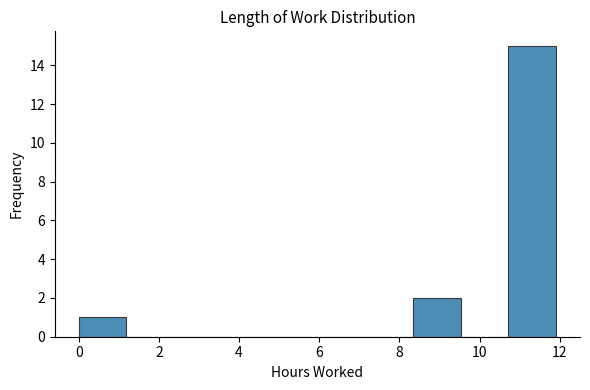

Reading left to right, list every bar in this chart as the range it spans on the x-axis followed by its height. Neither the bar edges nor the heights are printed on the chart, so give them approximately, as read against the axes.

0.0 to 1.2: 1
1.2 to 2.4: 0
2.4 to 3.6: 0
3.6 to 4.8: 0
4.8 to 6.0: 0
6.0 to 7.2: 0
7.2 to 8.4: 0
8.4 to 9.6: 2
9.6 to 10.8: 0
10.8 to 12.0: 15